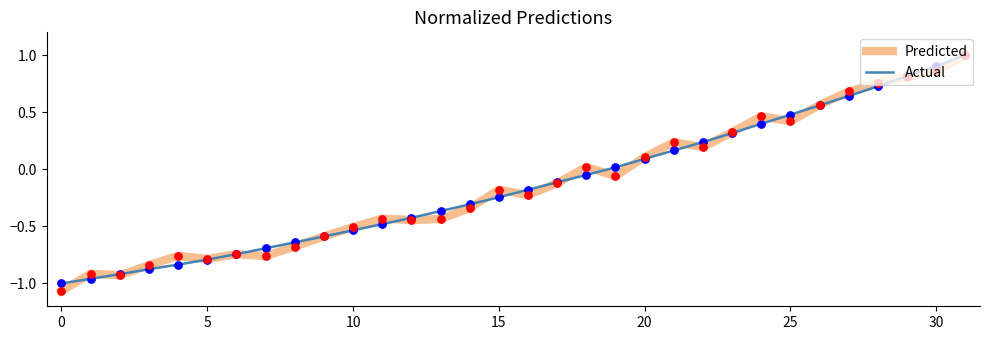

What is the maximum value for Actual?

1.0